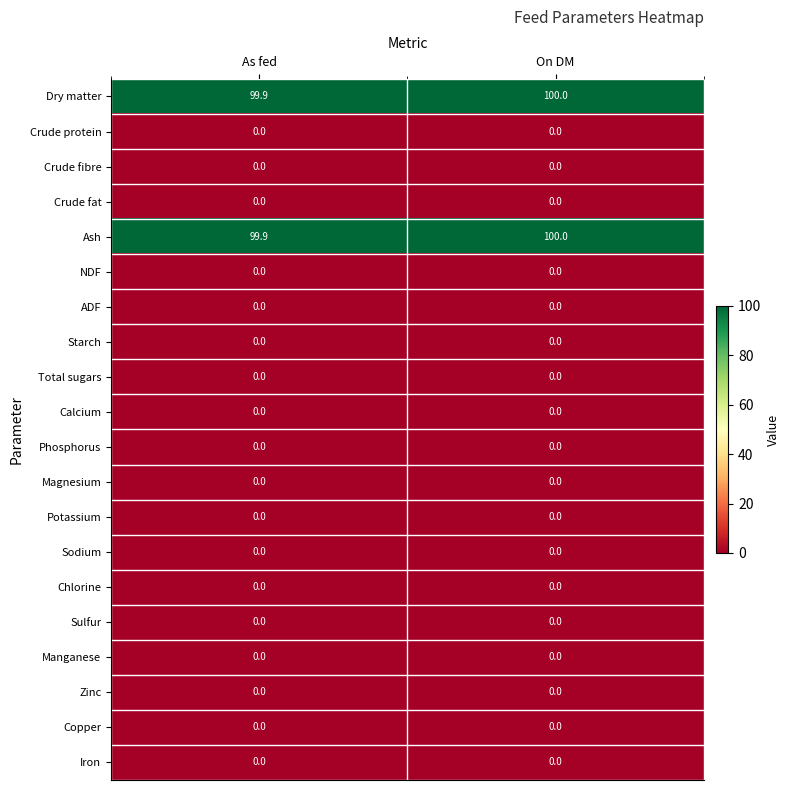

At which category is the sum across all series the highest?

On DM